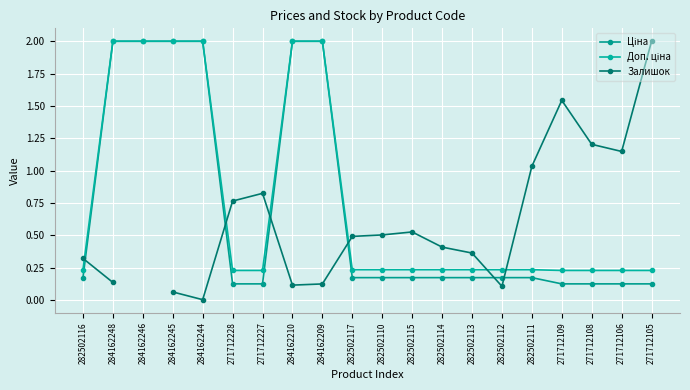

The Ціна series shows 0.0 at 271712228. True or false?

False